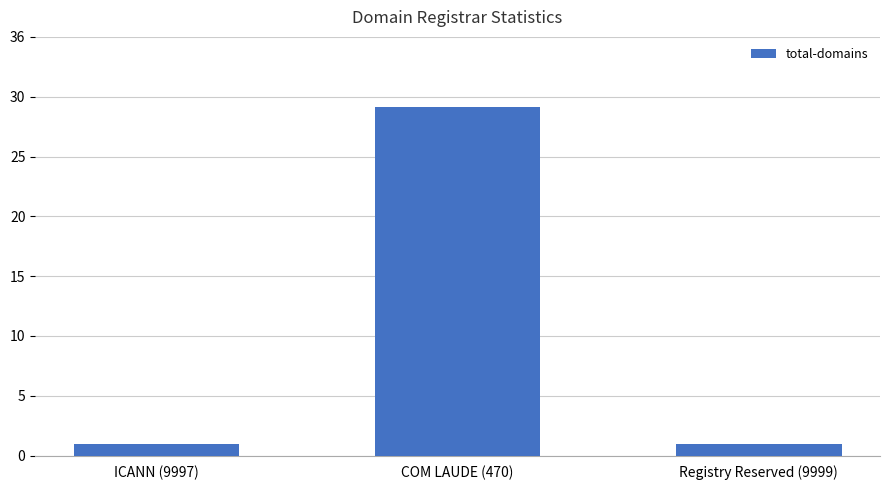

At which category does the chart reach its minimum across all series?

ICANN (9997)